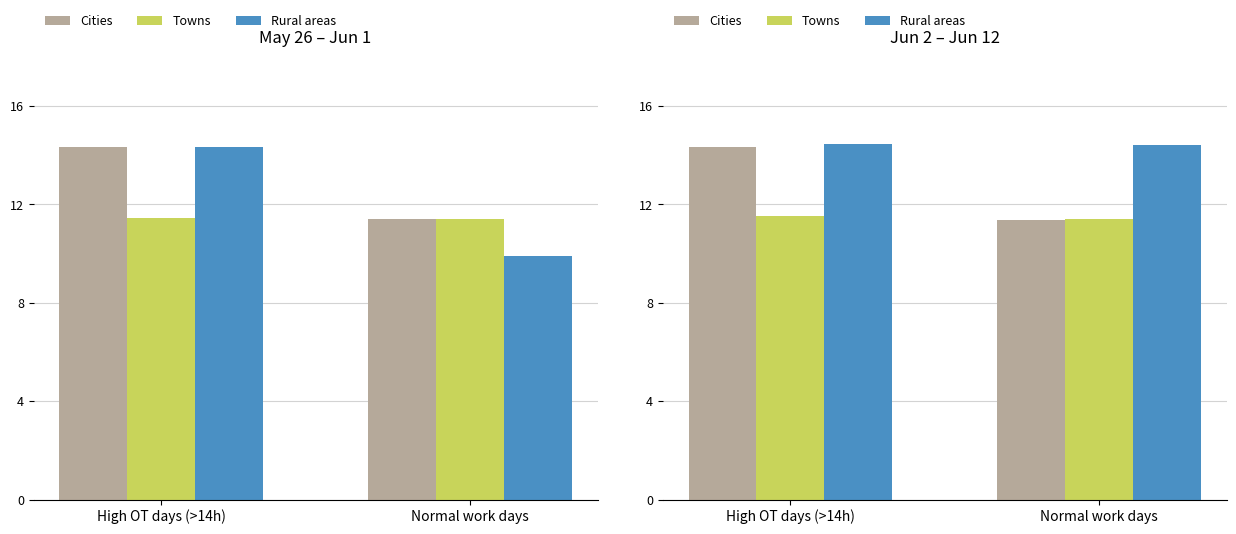

How many bars are there in each group?

3